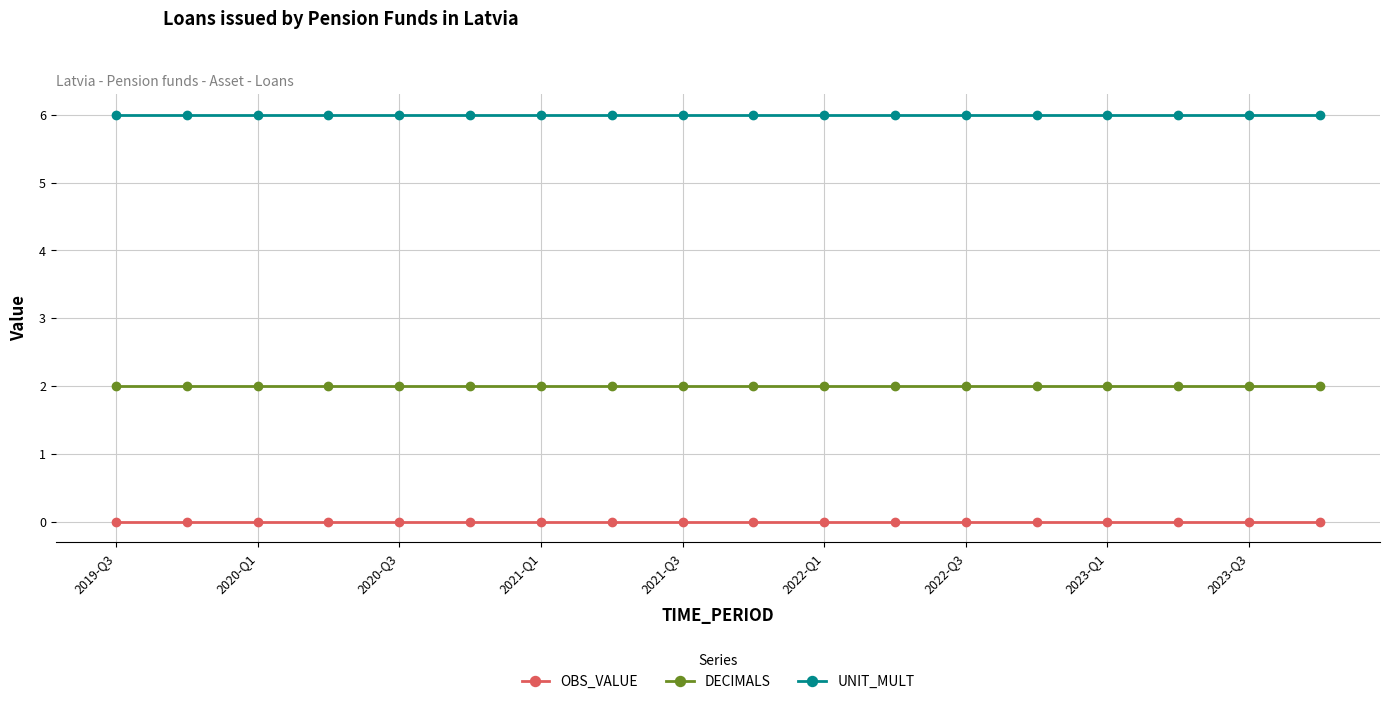

True or false: DECIMALS and OBS_VALUE cross at least once.

False